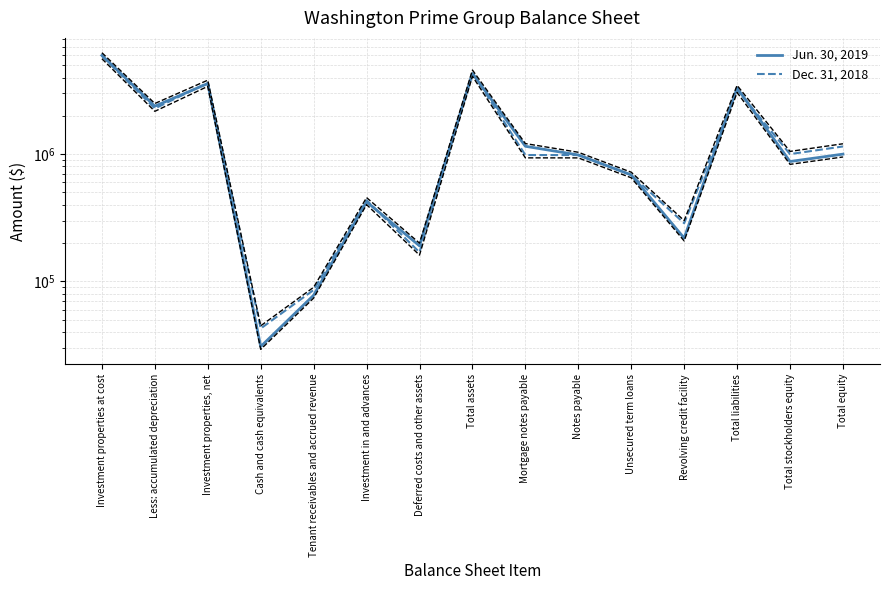

What is the total value across all series at Notes payable?

1967089